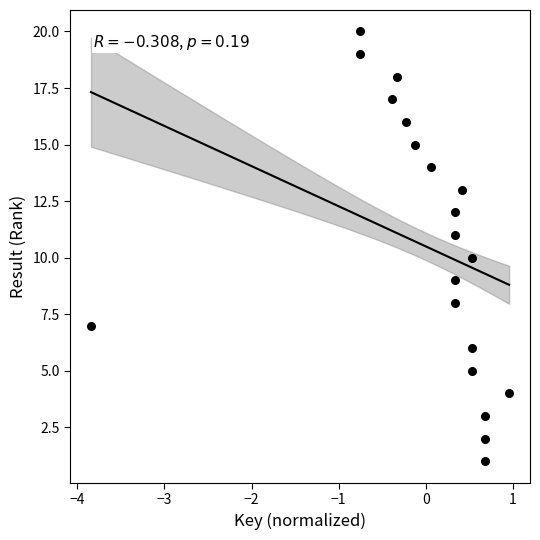

What is the range of Y values (max minus min)?

19